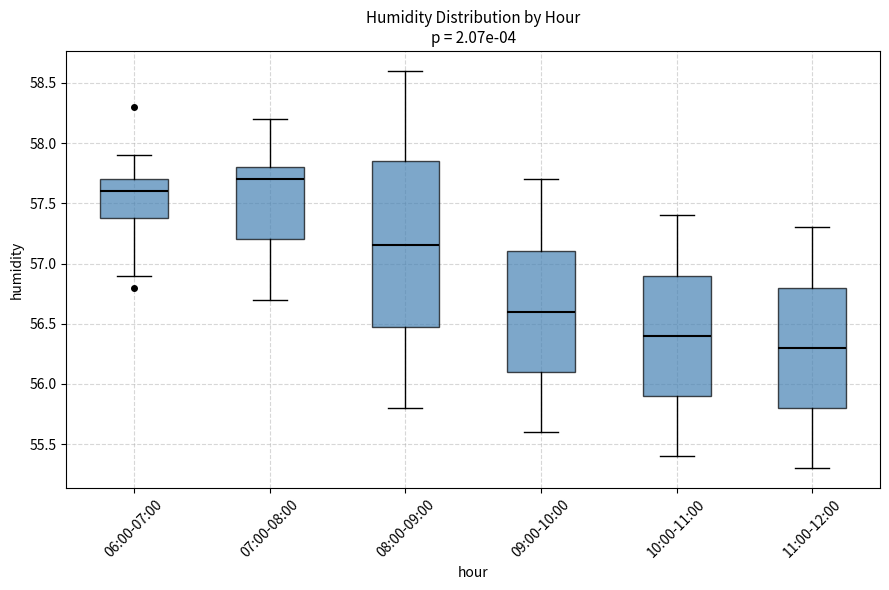

Reading left to right, read every box against the y-axis: the position of its median line, the range the box covers, and the ends of its whiskers. The values are not printed on the chart, so give them approximately, as read against the axis.

06:00-07:00: median 57.60, box 57.40 to 57.70, whiskers 56.90 to 57.90
07:00-08:00: median 57.70, box 57.20 to 57.80, whiskers 56.70 to 58.20
08:00-09:00: median 57.15, box 56.50 to 57.85, whiskers 55.80 to 58.60
09:00-10:00: median 56.60, box 56.10 to 57.10, whiskers 55.60 to 57.70
10:00-11:00: median 56.40, box 55.90 to 56.90, whiskers 55.40 to 57.40
11:00-12:00: median 56.30, box 55.80 to 56.80, whiskers 55.30 to 57.30